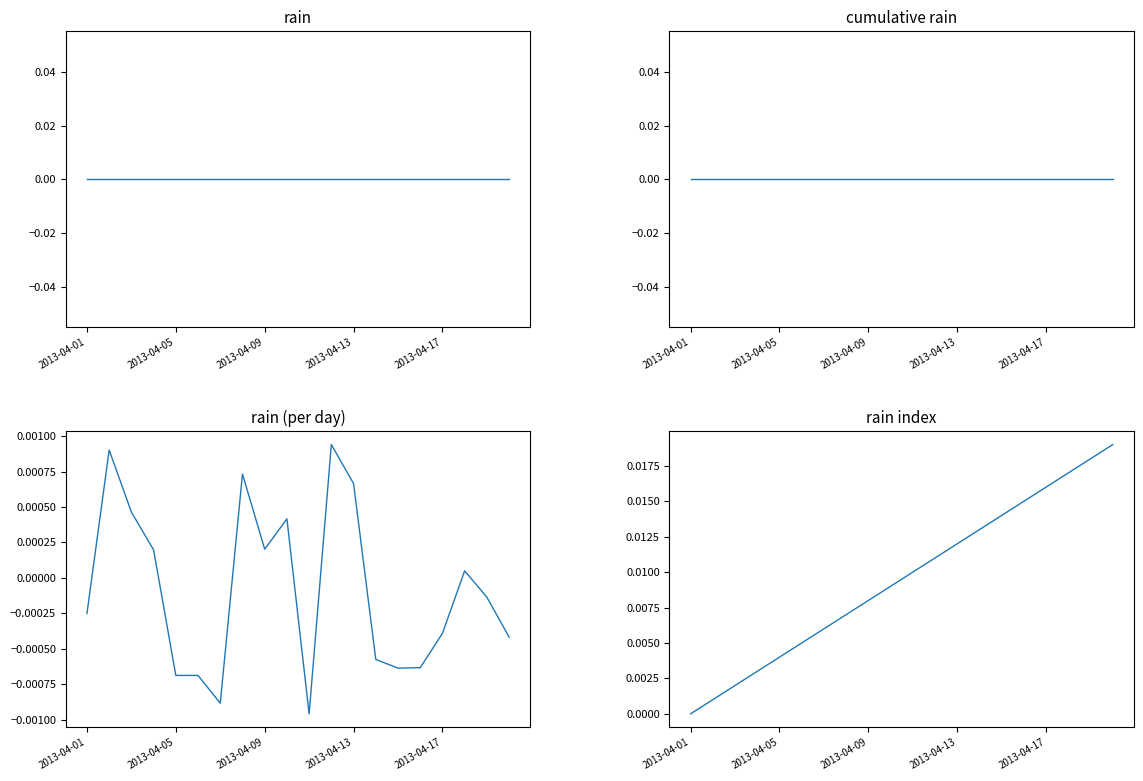

At which category is the sum across all series the highest?

19